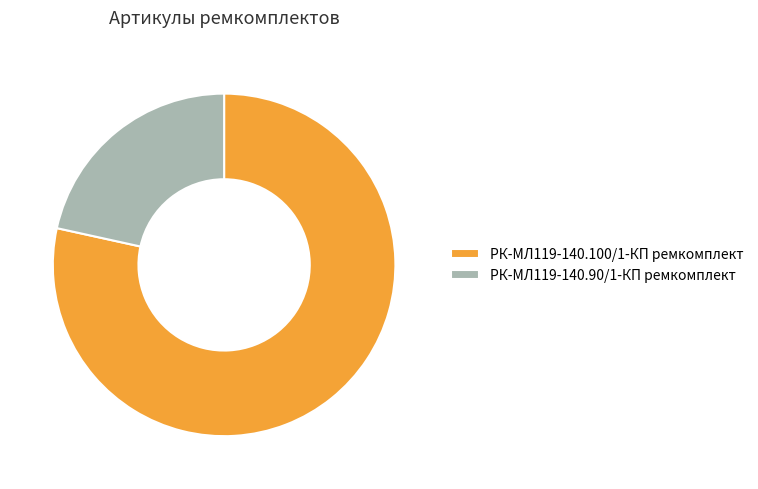

Which has a higher value, РК-МЛ119-140.100/1-КП ремкомплект or РК-МЛ119-140.90/1-КП ремкомплект?

РК-МЛ119-140.100/1-КП ремкомплект